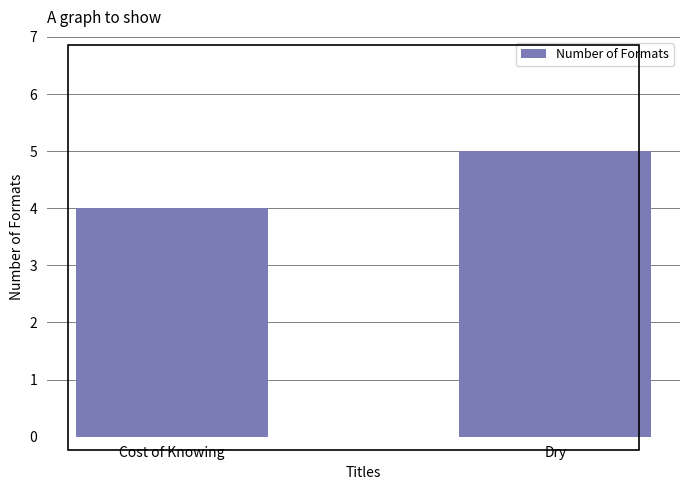

What position from the right is Dry?

1